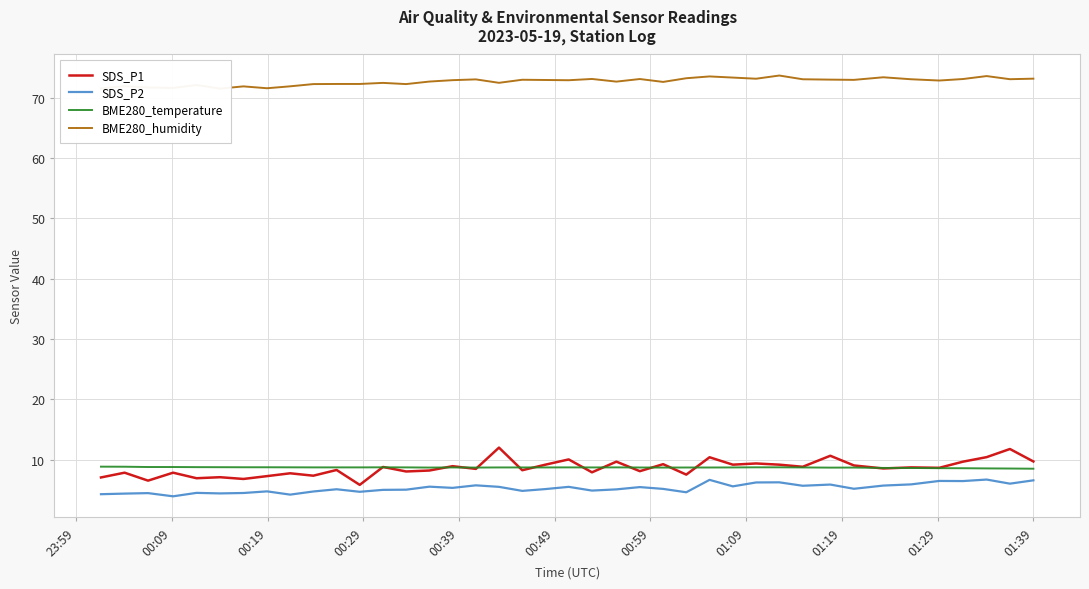

What is the maximum value for SDS_P2?

6.7